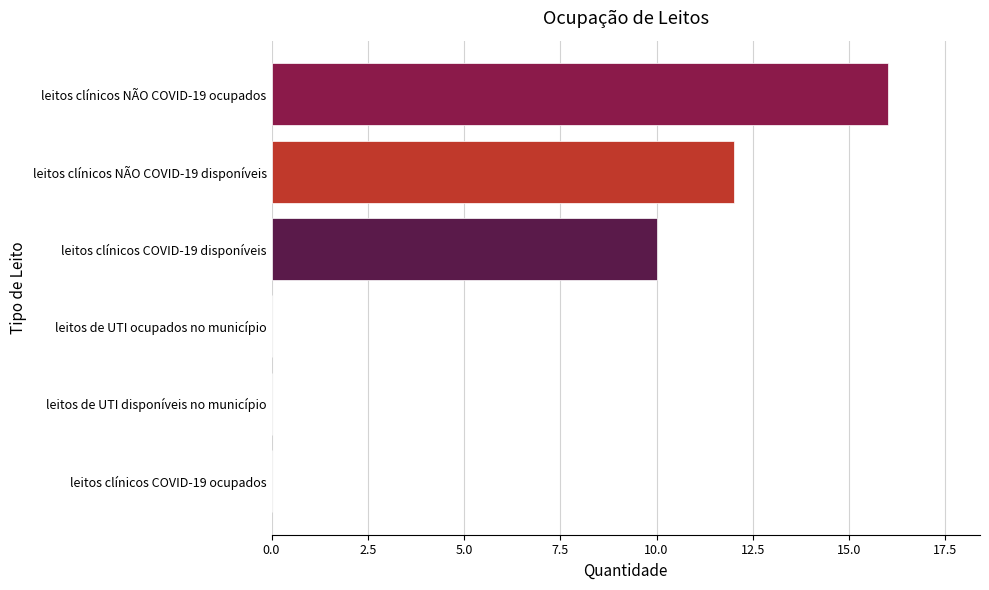

The chart shows a value of 10 at leitos clínicos COVID-19 disponíveis. True or false?

True